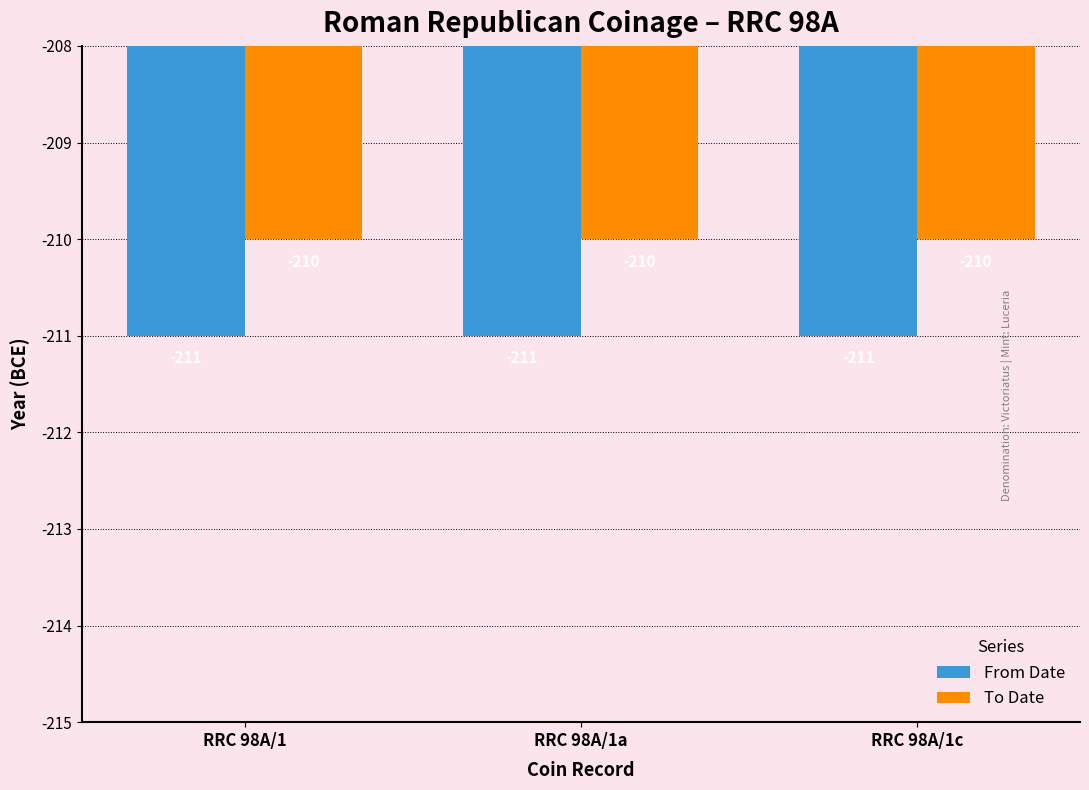

Reading left to right, extract all data points from this chart.

From Date: RRC 98A/1=-211	RRC 98A/1a=-211	RRC 98A/1c=-211
To Date: RRC 98A/1=-210	RRC 98A/1a=-210	RRC 98A/1c=-210